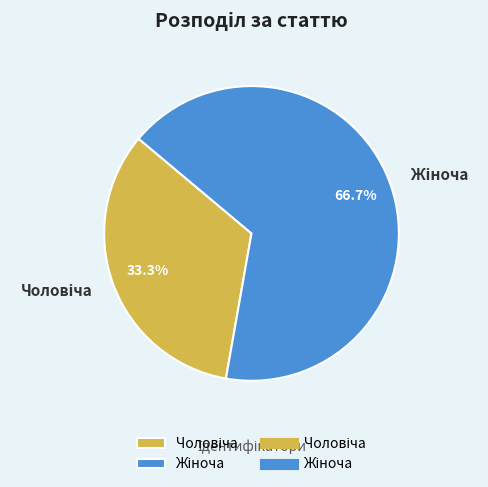

Count the number of slices in the pie.

2